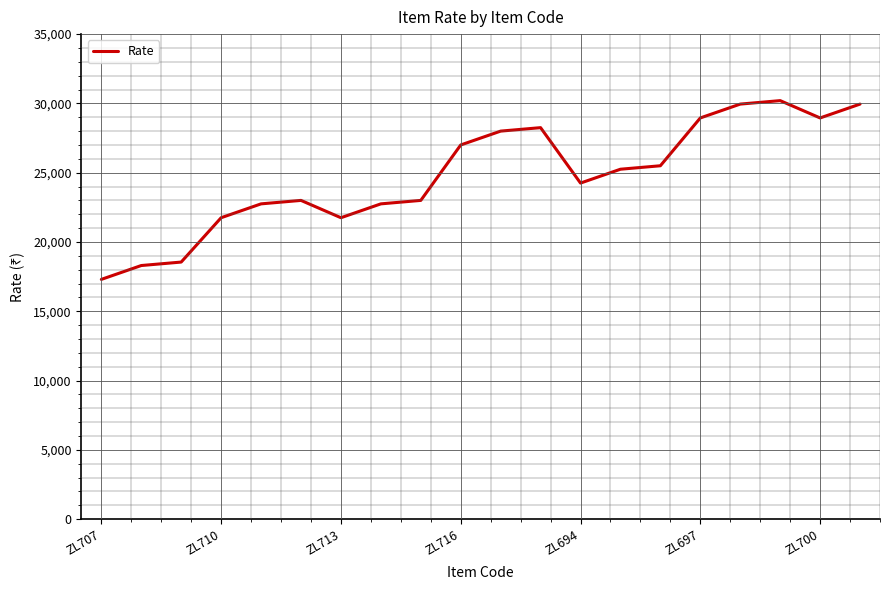

What is the minimum value shown in the chart?

17300